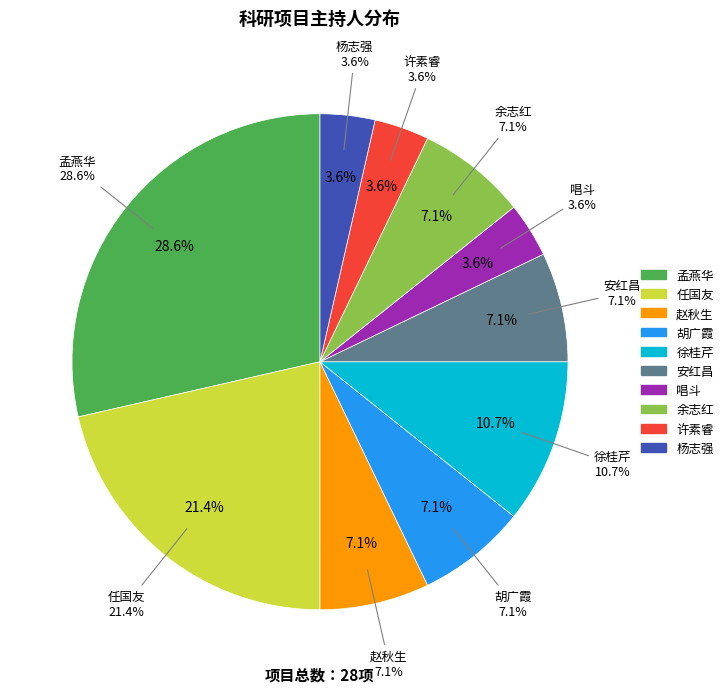

Is 余志红 the majority of the pie?

No